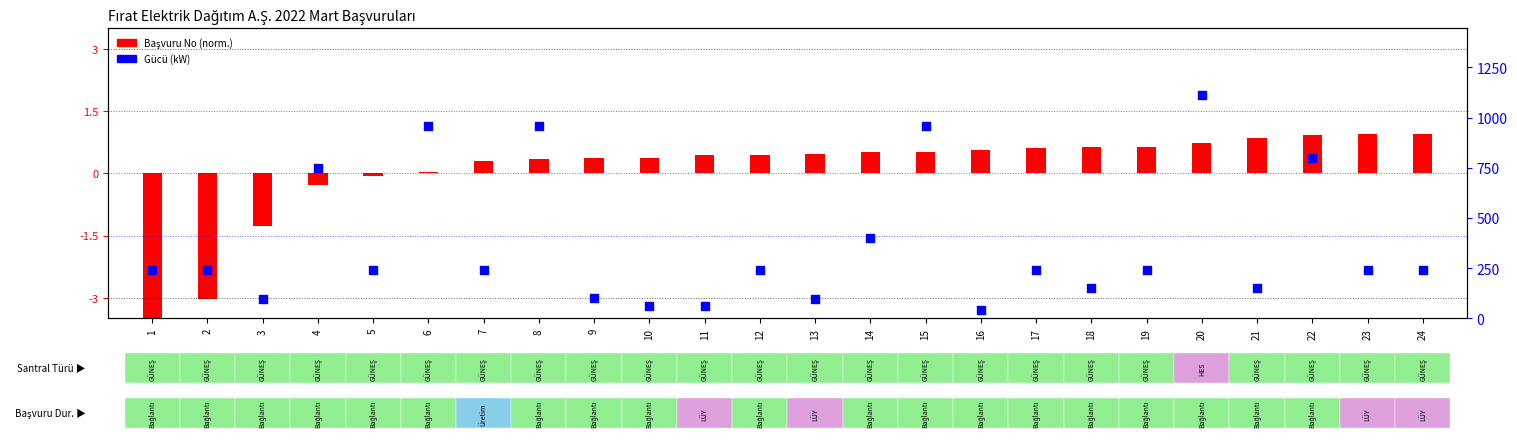

What is the change in value from 2 to 18?

-90